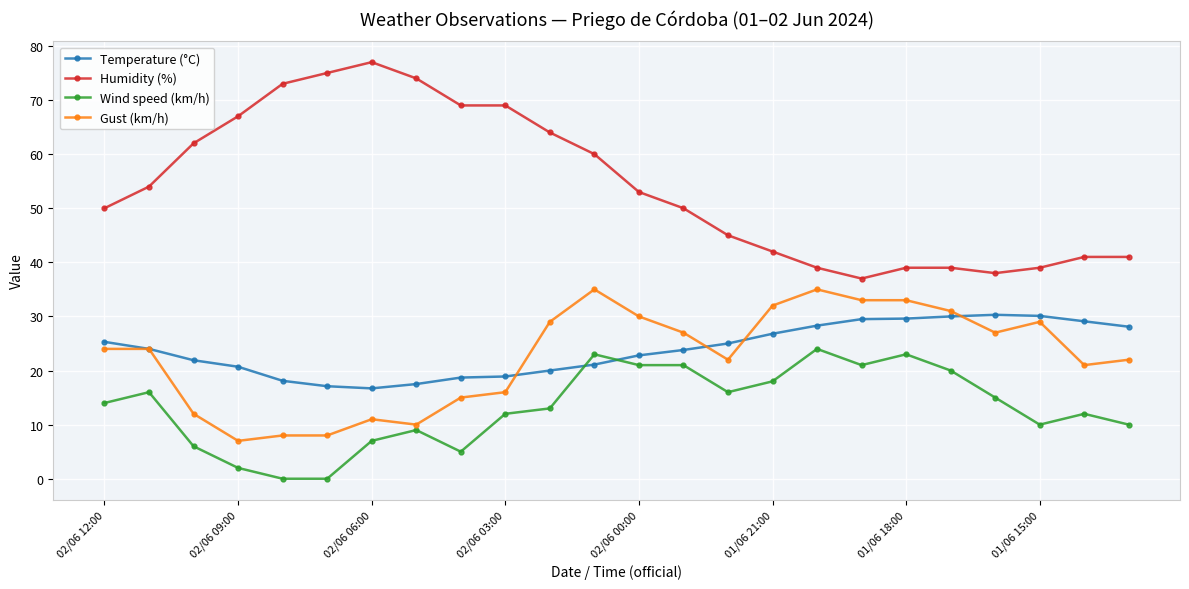

What are all the series names shown in the legend?

Temperature (°C), Humidity (%), Wind speed (km/h), Gust (km/h)